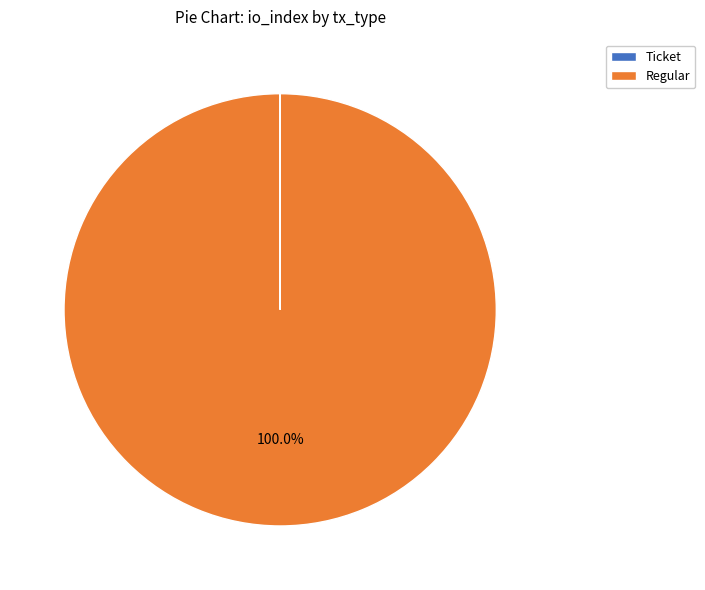

What is the largest slice in the pie chart?

Regular